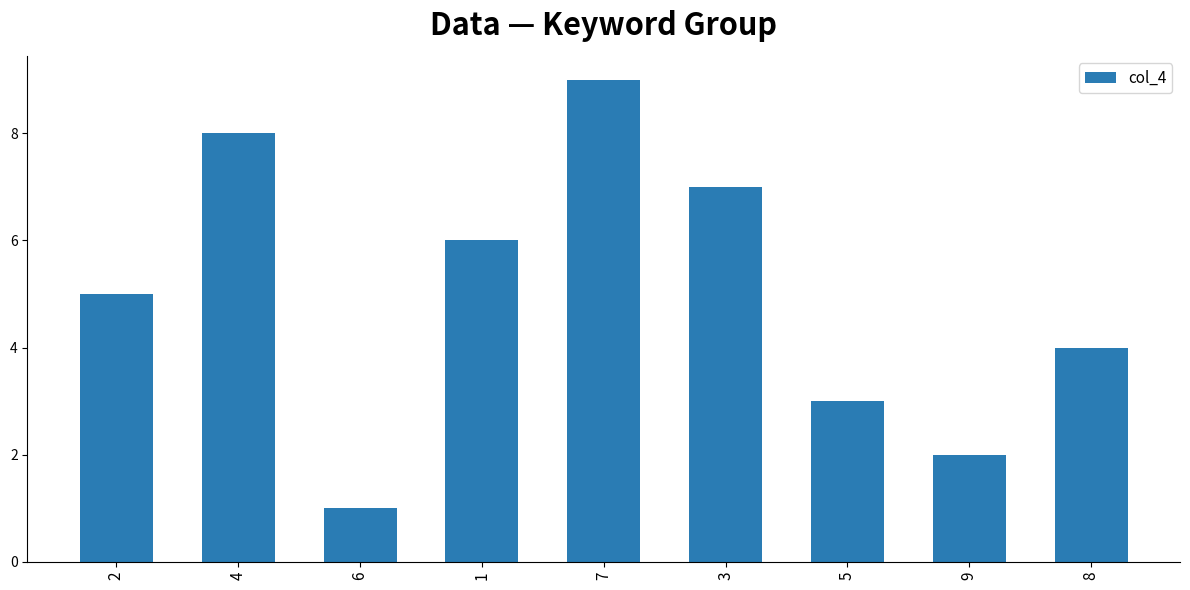

Is it true that the value at 8 is 1?

False